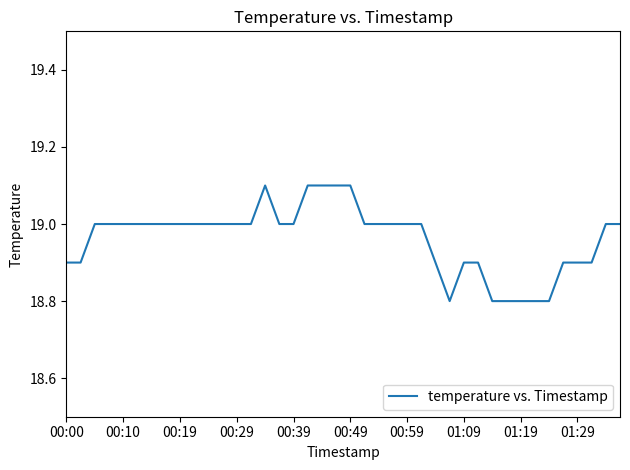

What is the greatest value displayed?

19.1